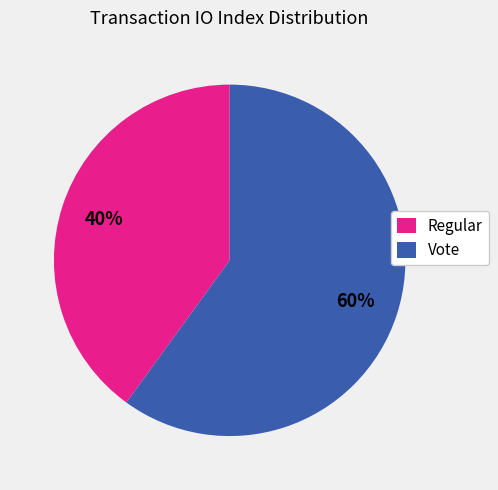

Count the number of slices in the pie.

2